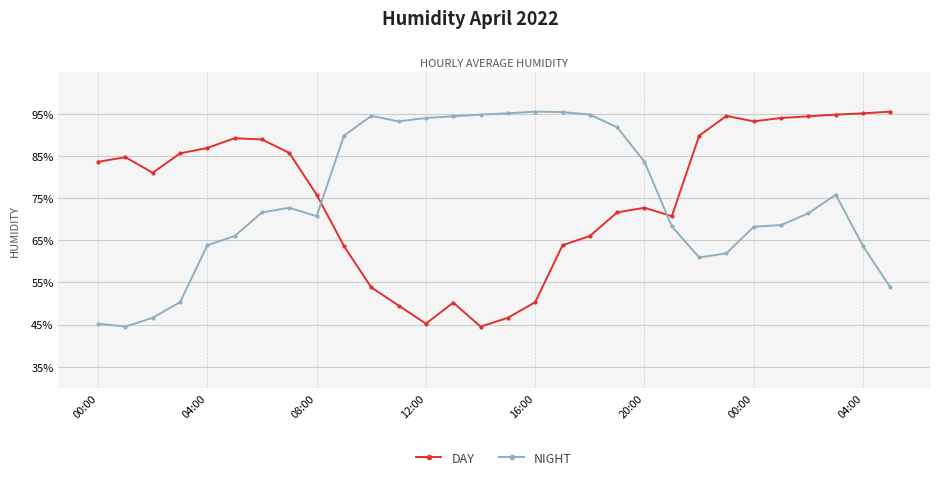

At how many categories does at least one series exceed 58?

30